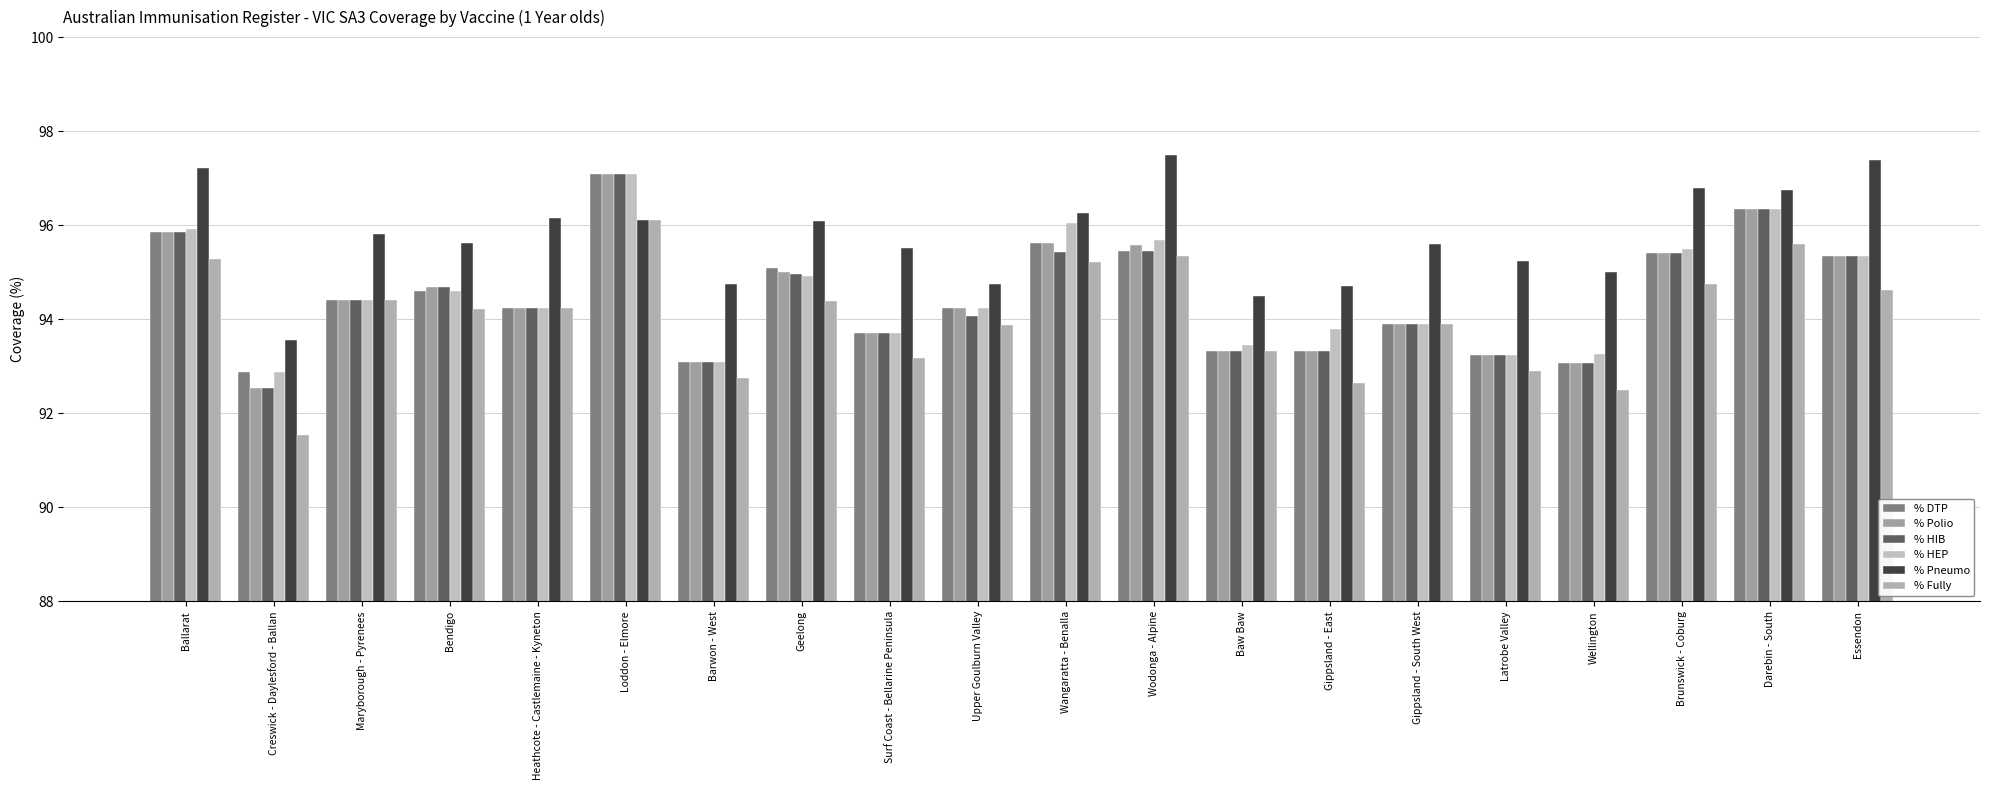

Which series has the largest range (max minus min)?

% Fully